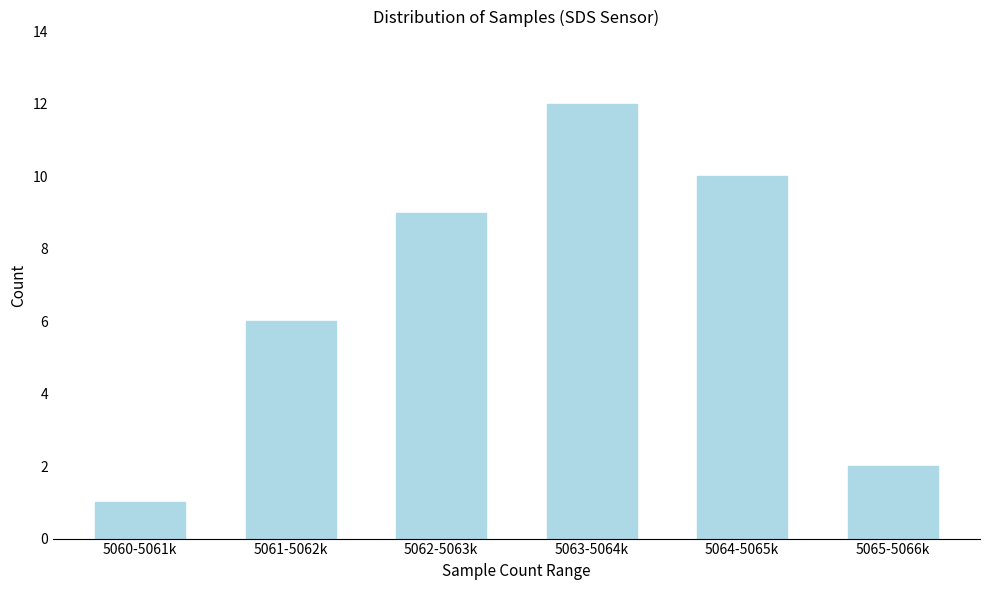

Reading right to left, transcribe all the data shown in this chart.

2	10	12	9	6	1